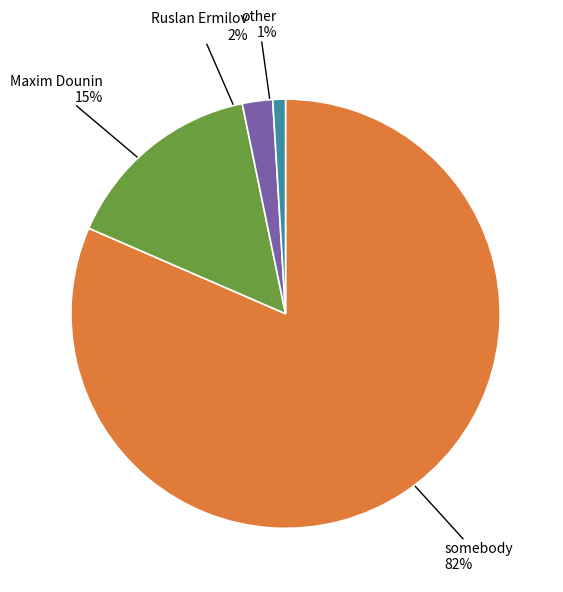

Which category has the biggest portion of the pie?

somebody